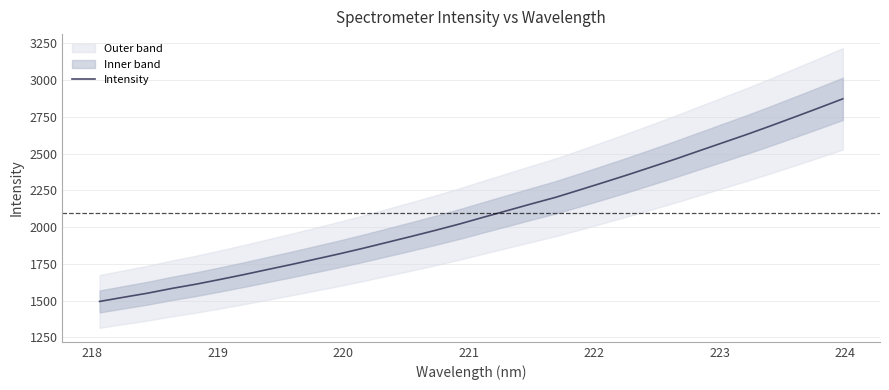

What is the highest value of the Intensity series?

2871.9